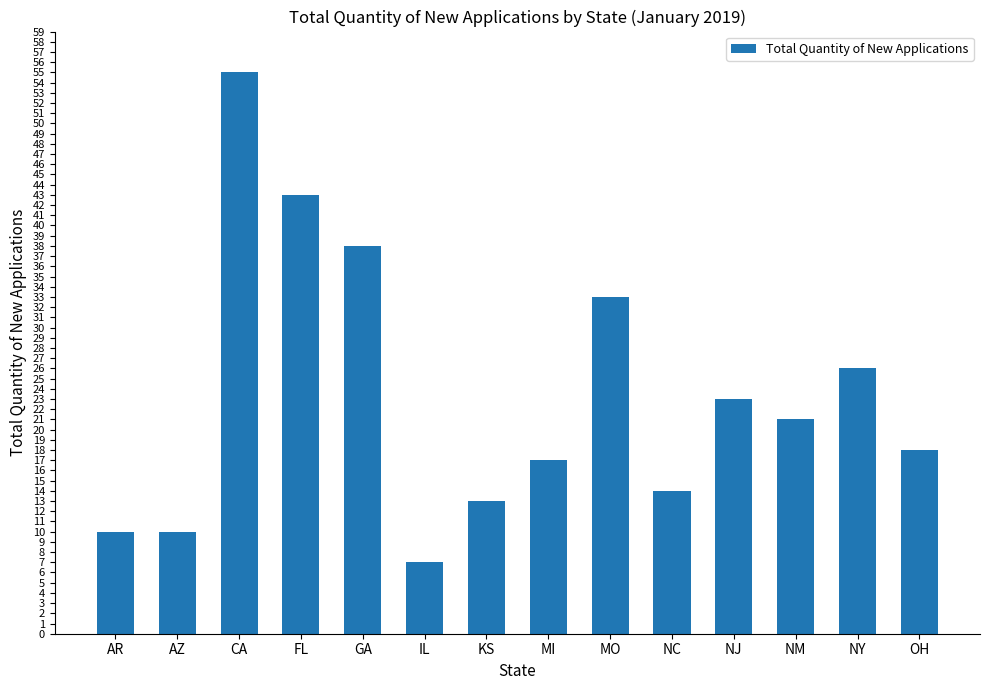

What is the sum of all values?

328